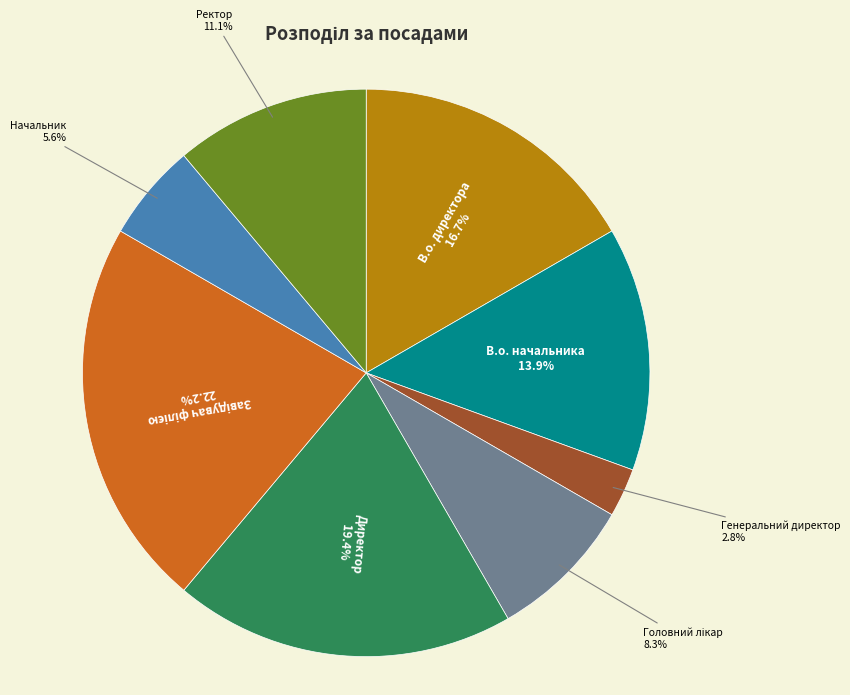

True or false: В.о. директора accounts for 29% of the total.

False